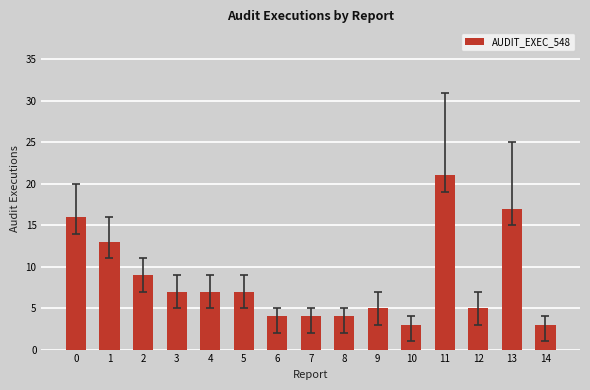

Reading left to right, transcribe all the data shown in this chart.

0=16	1=13	2=9	3=7	4=7	5=7	6=4	7=4	8=4	9=5	10=3	11=21	12=5	13=17	14=3